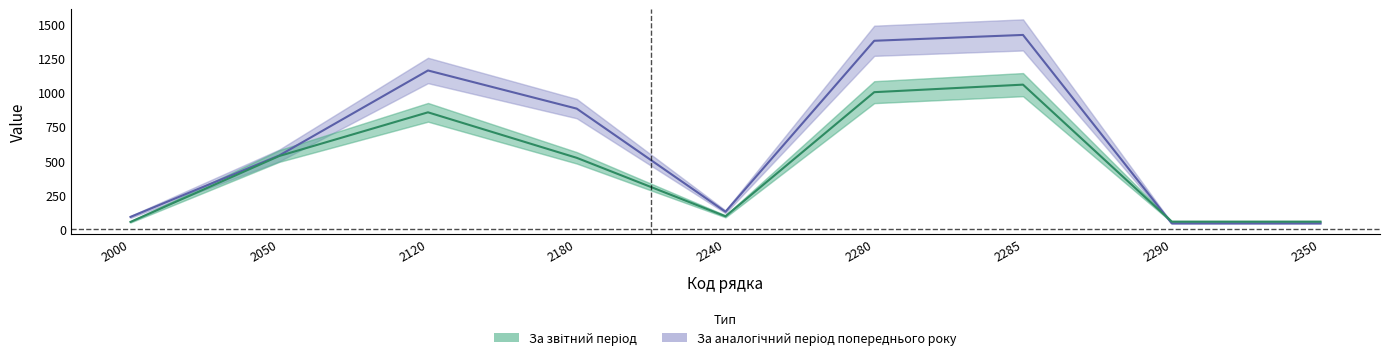

The value of За звітний період at 2285 is 1057.4. True or false?

True